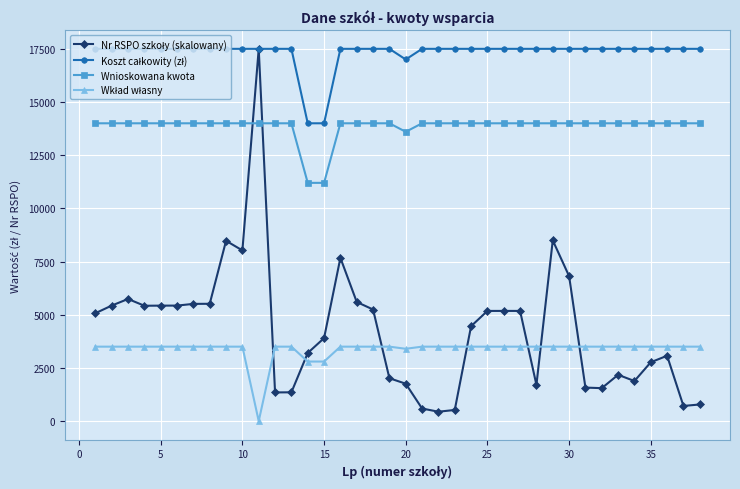

What is the maximum value shown in the chart?

17500.0